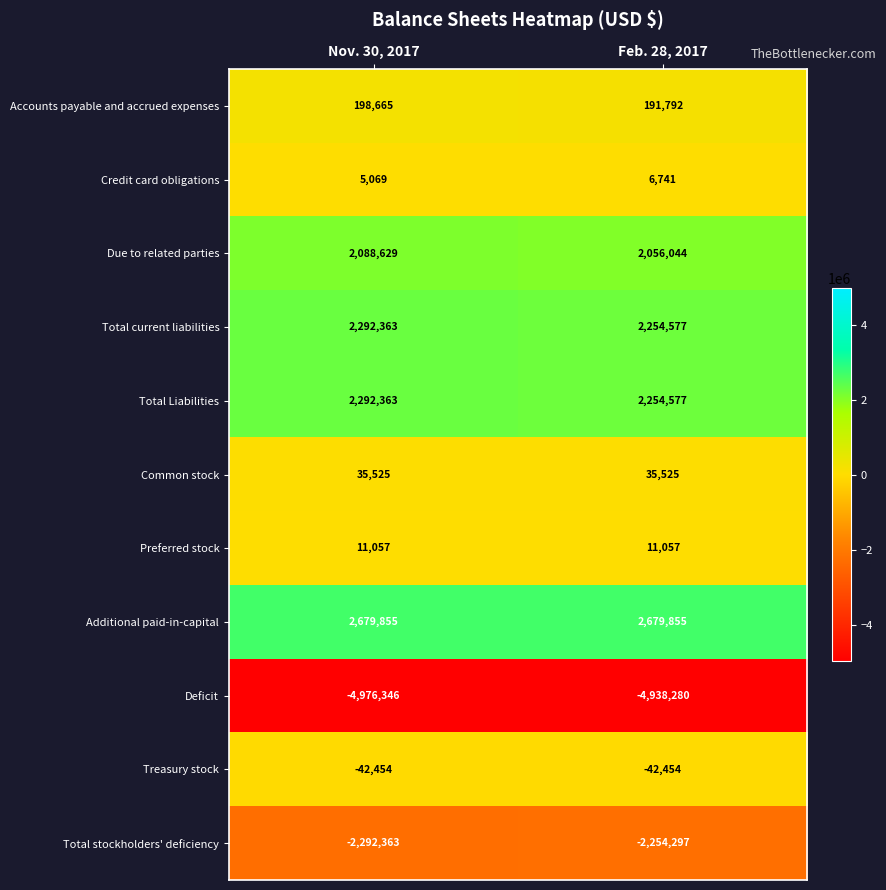

At how many categories does at least one series exceed 95556?

2